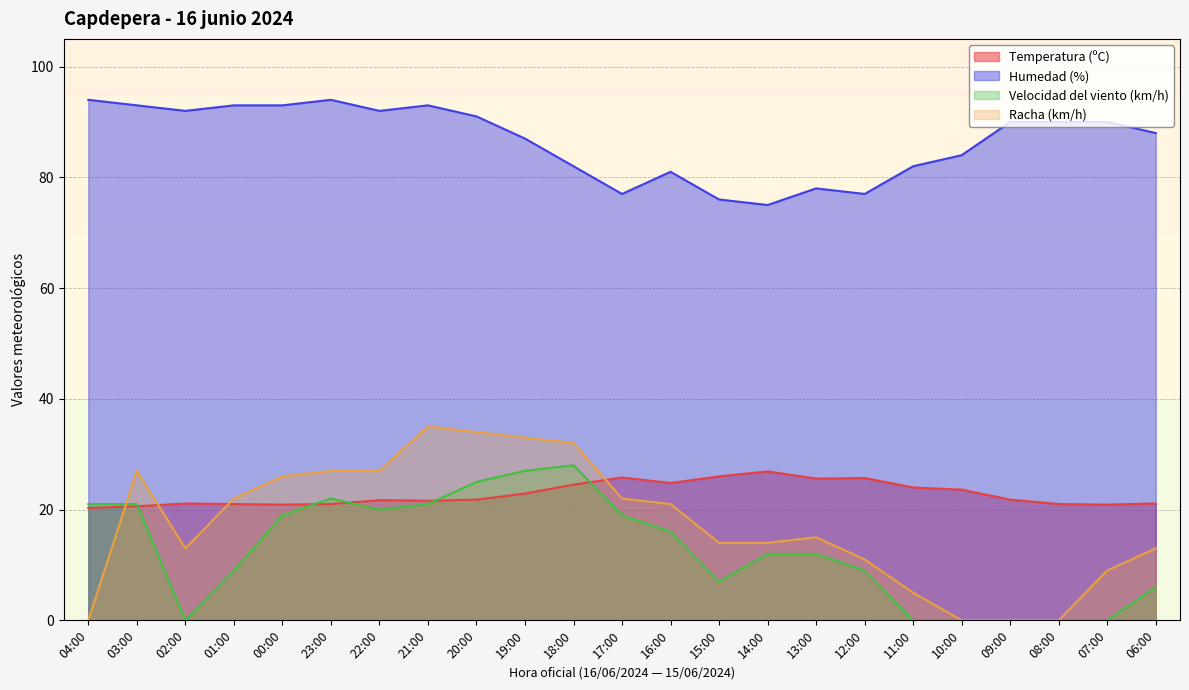

What is the lowest value of the Temperatura (ºC) series?

20.3